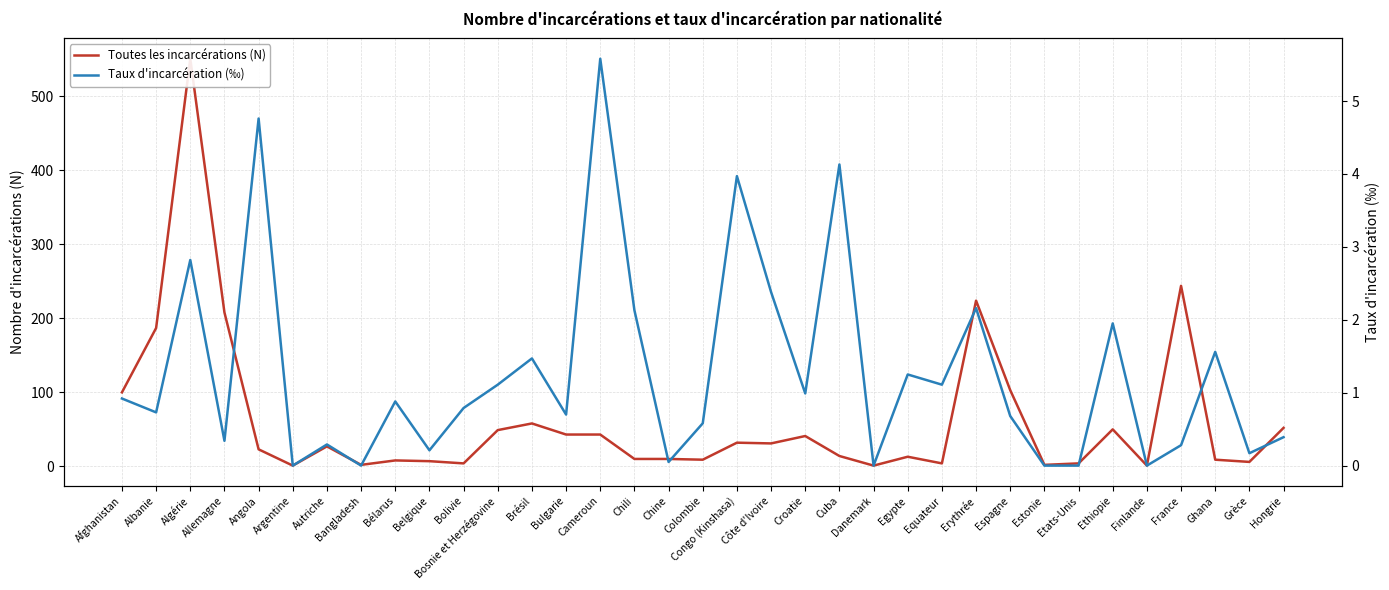

Read the Taux d'incarcération (‰) value at Allemagne.

0.3